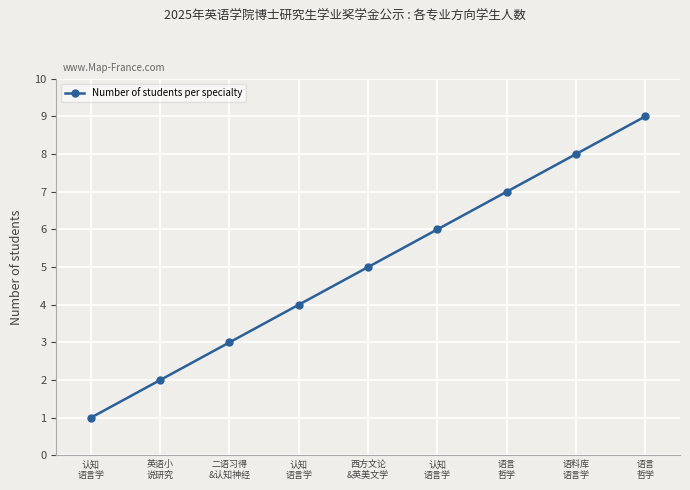

Does the chart have visible grid lines?

Yes